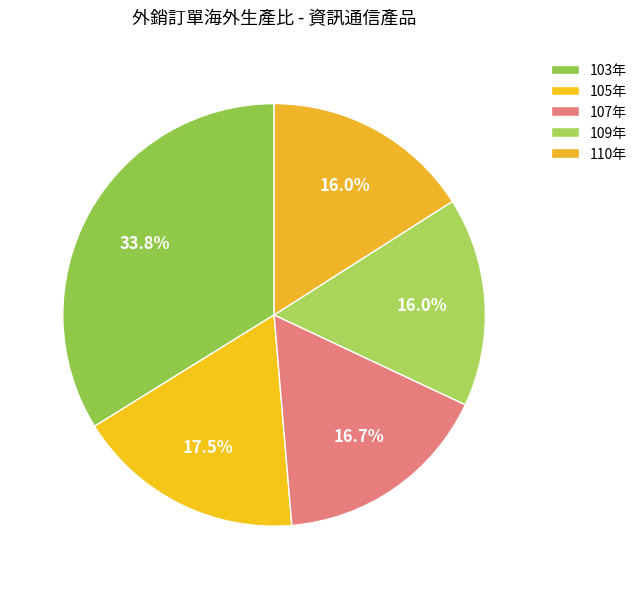

How many segments does this pie chart have?

5